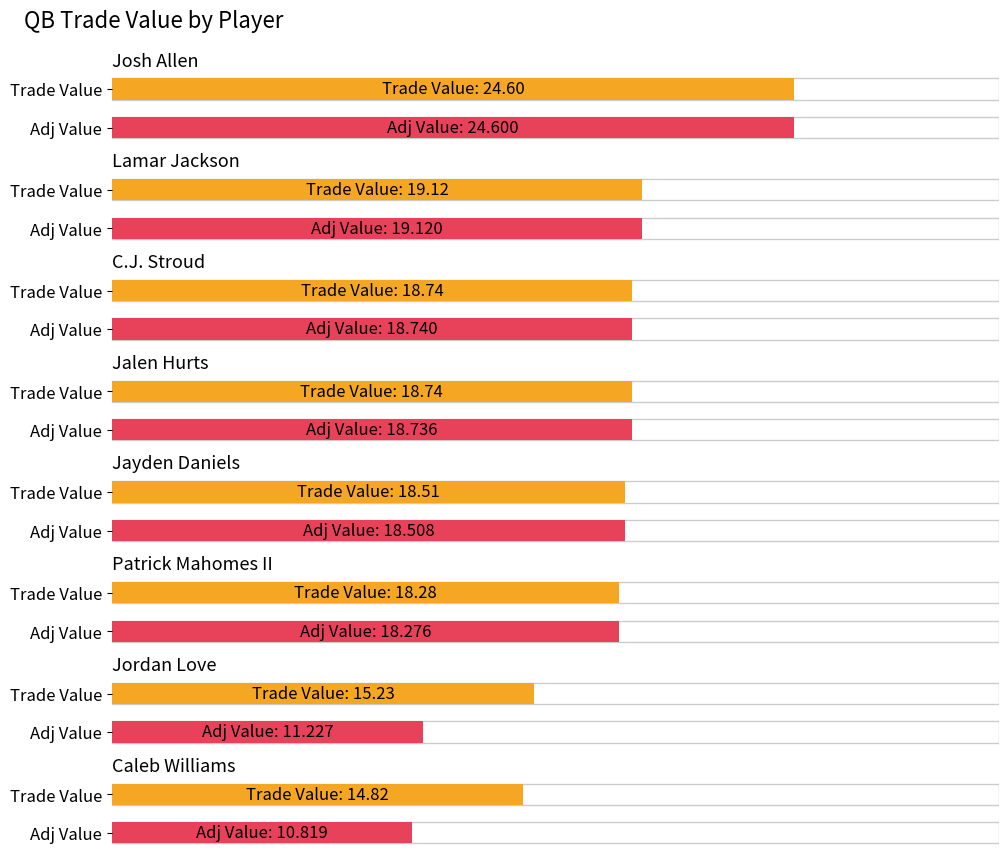

What is the minimum value shown in the chart?

10.8